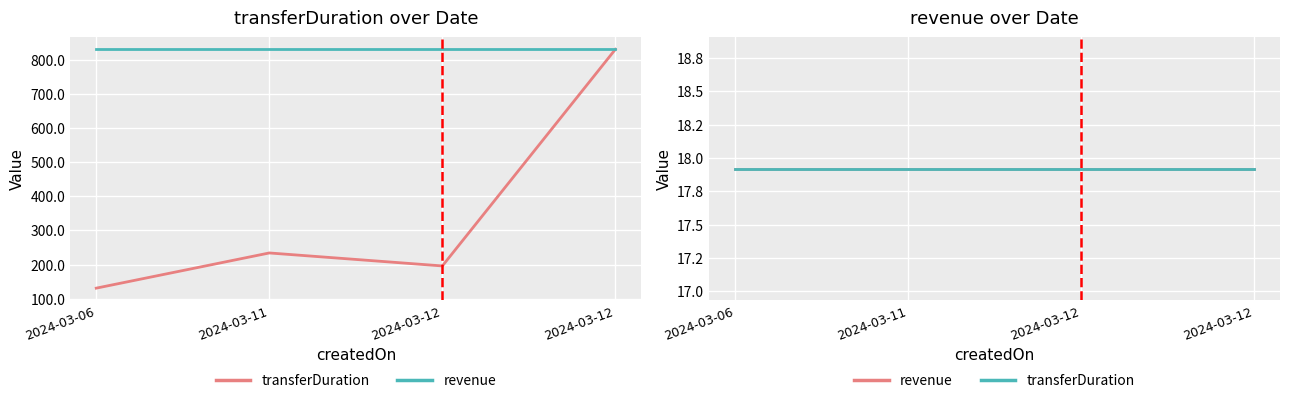

Reading left to right, transcribe all the data shown in this chart.

2024-03-06=131	2024-03-11=234	2024-03-12=196	2024-03-12=830